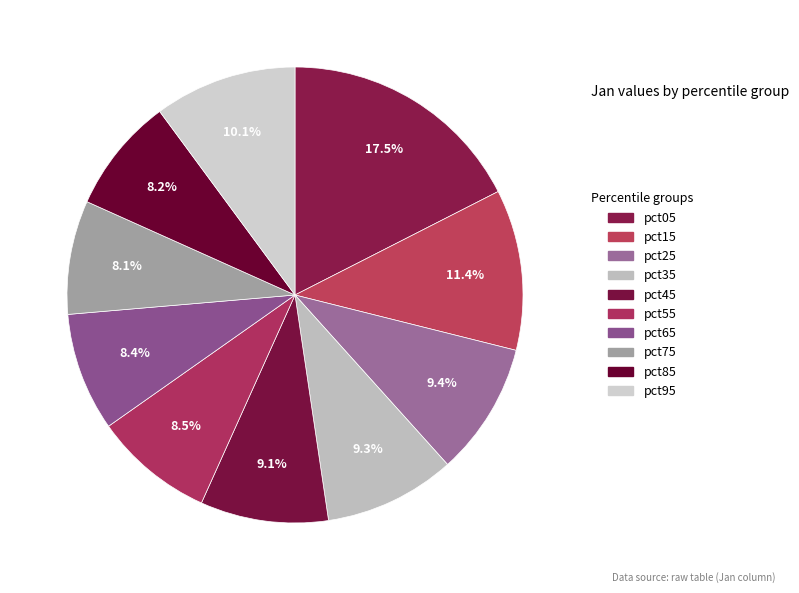

Between pct45 and pct35, which is larger?

pct35